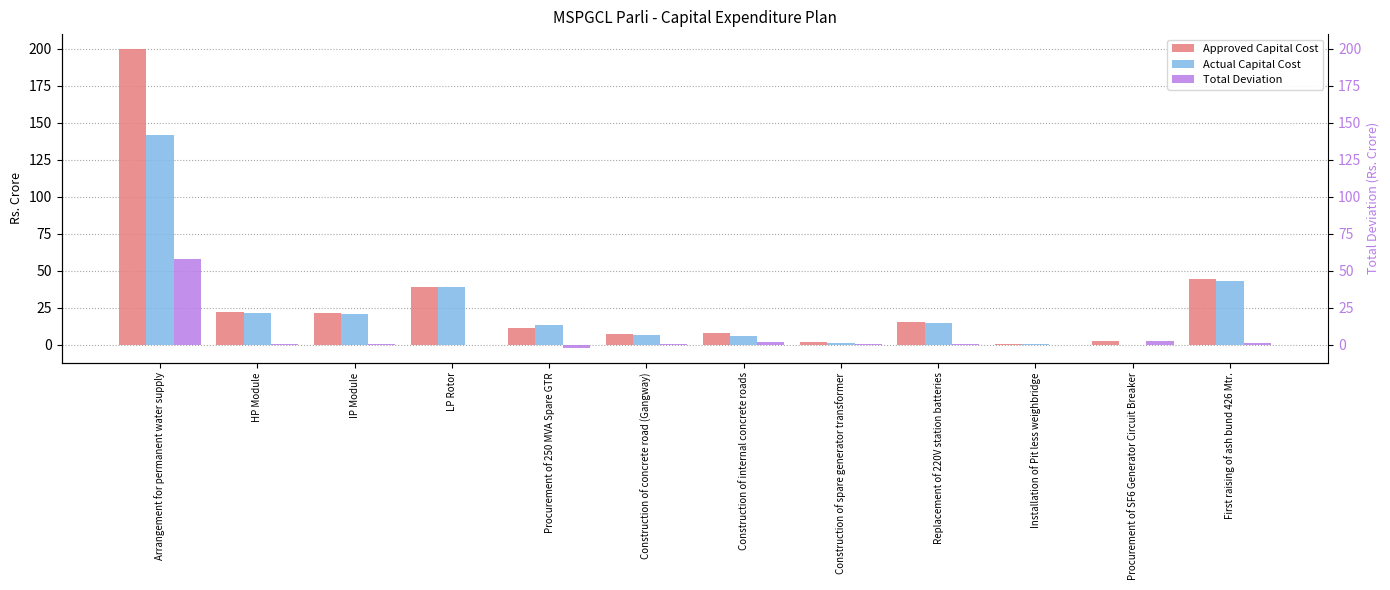

What is the difference between the second highest and second lowest values in the Approved Capital Cost series?

42.7